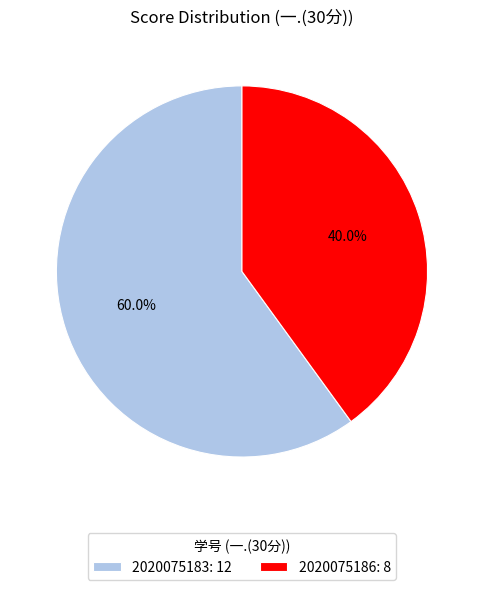

Count the number of slices in the pie.

2